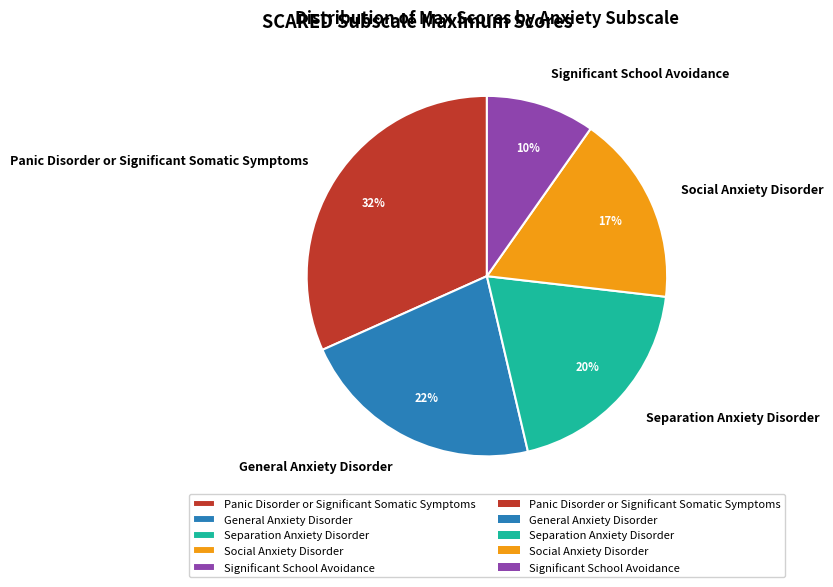

Is the sum of Significant School Avoidance and Panic Disorder or Significant Somatic Symptoms greater than half?

No